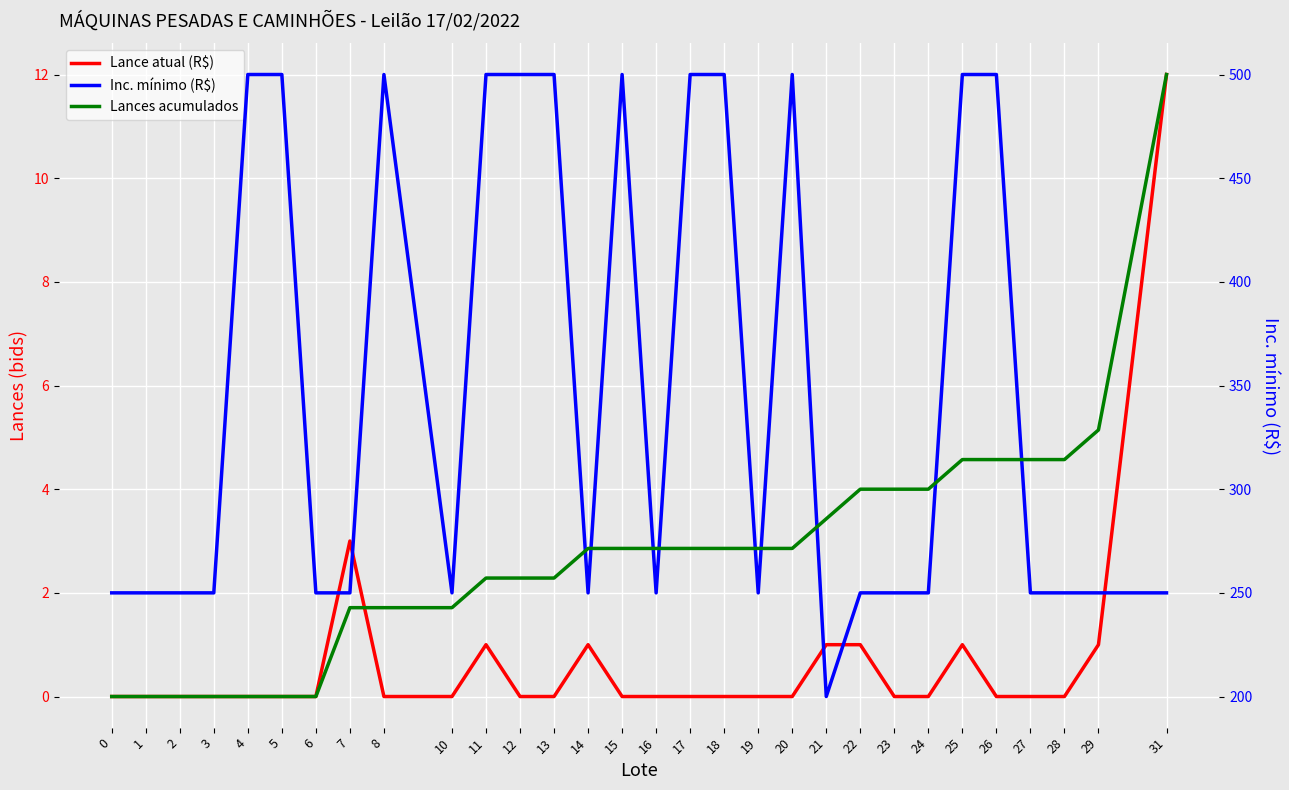

Reading left to right, what are all the values shown in this chart?

Lance atual (R$): 0=0	1=0	2=0	3=0	4=0	5=0	6=0	7=3	8=0	10=0	11=1	12=0	13=0	14=1	15=0	16=0	17=0	18=0	19=0	20=0	21=1	22=1	23=0	24=0	25=1	26=0	27=0	28=0	29=1	31=12
Inc. mínimo (R$): 0=250	1=250	2=250	3=250	4=500	5=500	6=250	7=250	8=500	10=250	11=500	12=500	13=500	14=250	15=500	16=250	17=500	18=500	19=250	20=500	21=200	22=250	23=250	24=250	25=500	26=500	27=250	28=250	29=250	31=250
Lances acumulados: 0=0	1=0	2=0	3=0	4=0	5=0	6=0	7=3	8=3	10=3	11=4	12=4	13=4	14=5	15=5	16=5	17=5	18=5	19=5	20=5	21=6	22=7	23=7	24=7	25=8	26=8	27=8	28=8	29=9	31=21